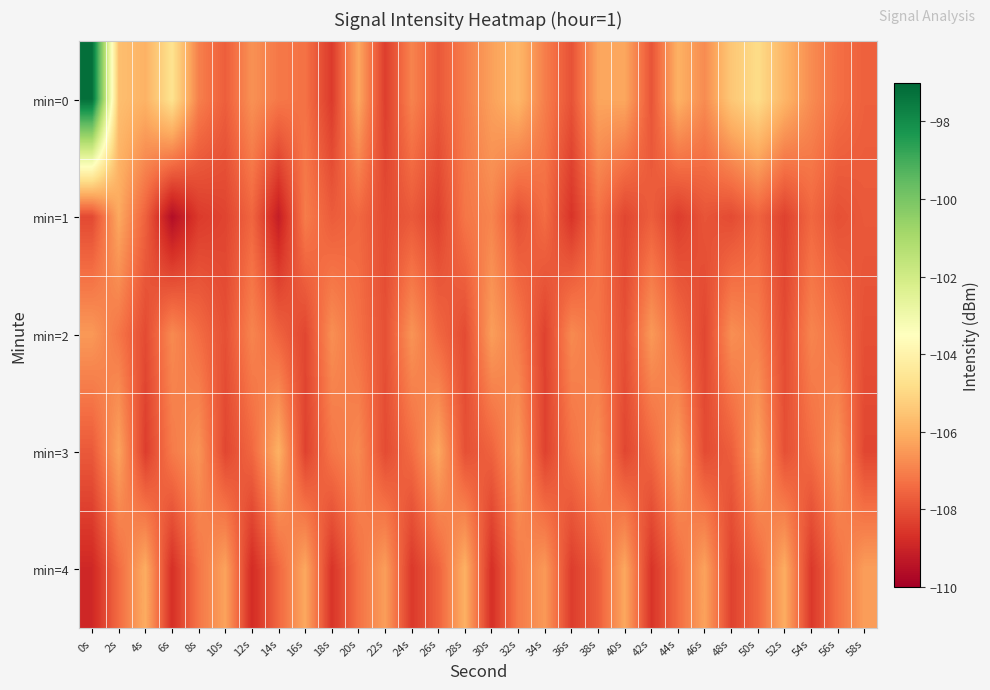

Between 42s and 56s, which series saw the biggest shift?

min=4